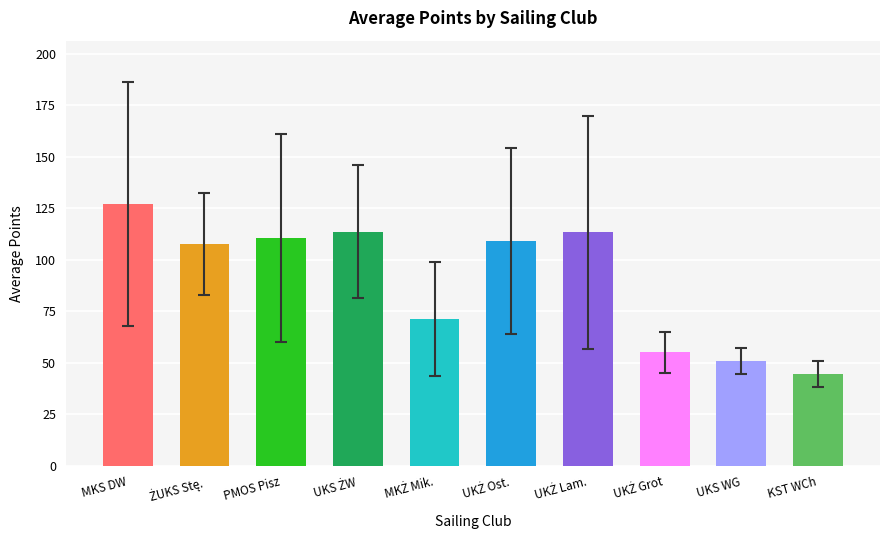

Is it true that the value at MKS DW is 221.1?

False